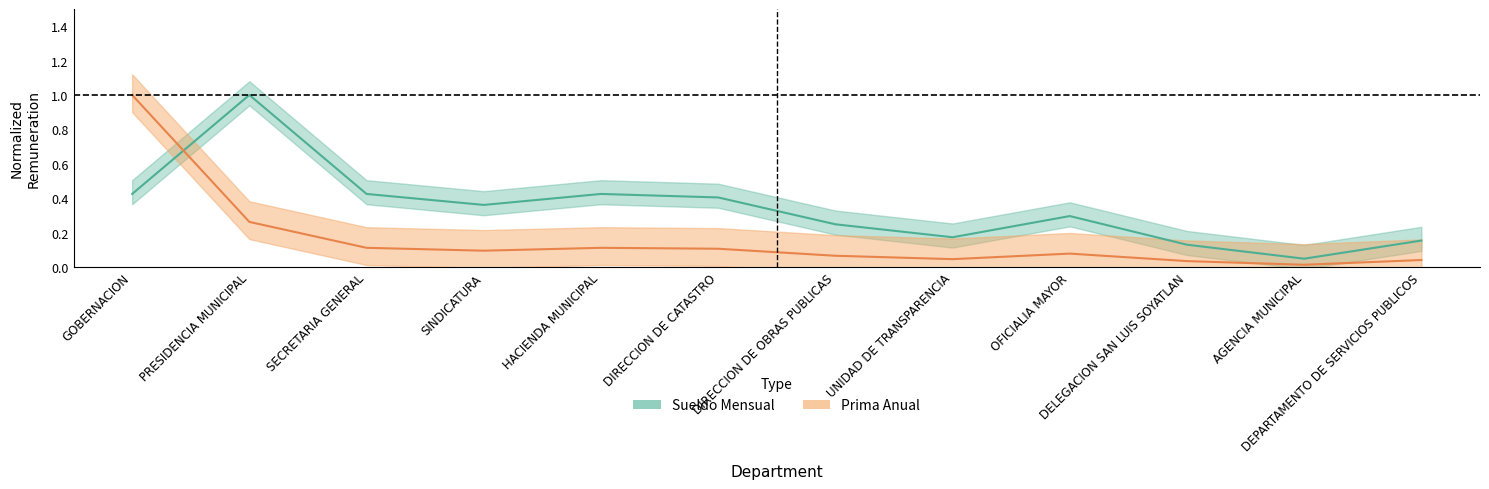

How many intersections are there between Prima Anual and Sueldo Mensual?

1